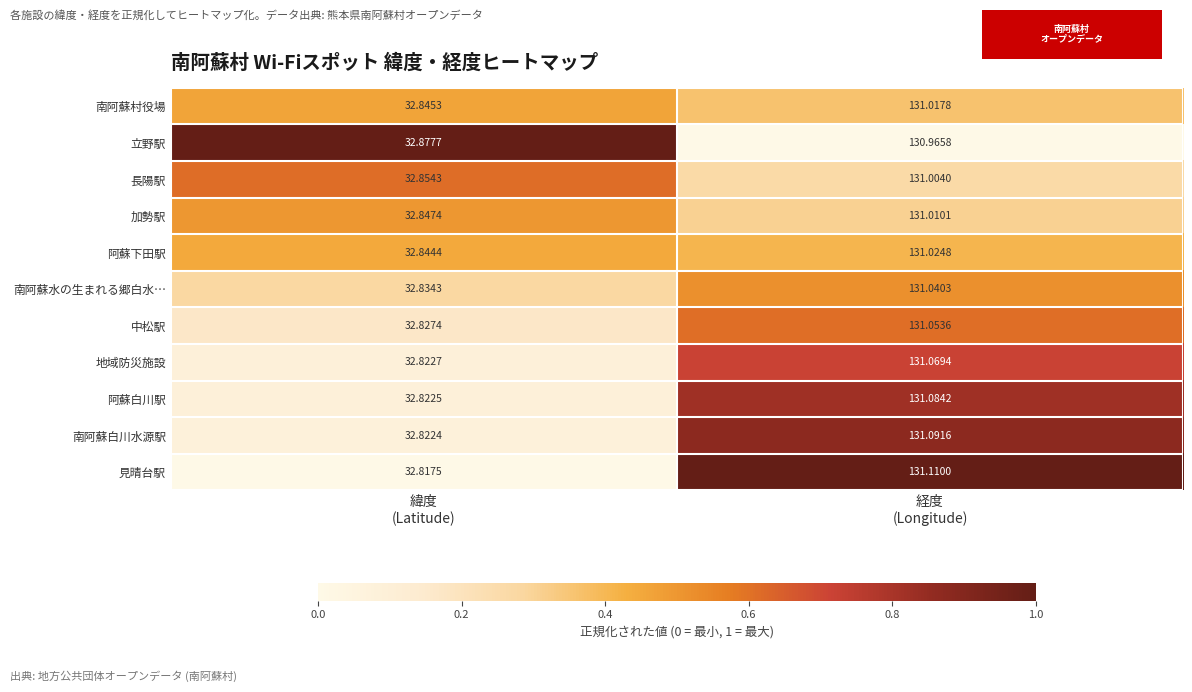

Between 緯度
(Latitude) and 経度
(Longitude), which series saw the biggest shift?

見晴台駅